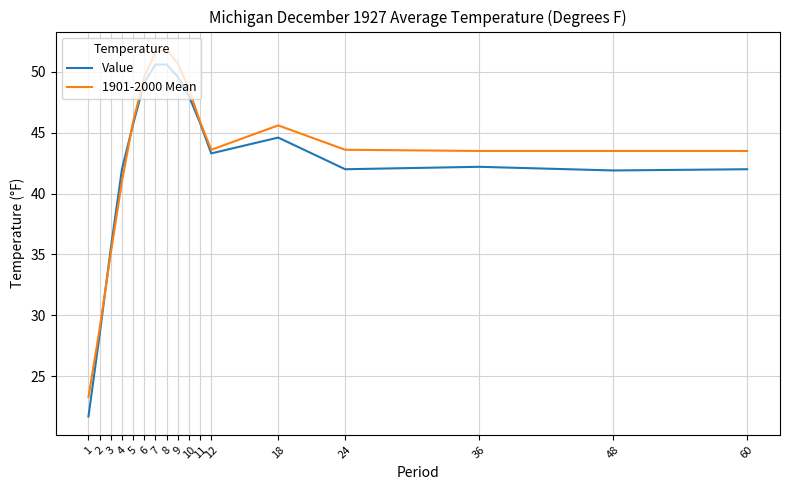

Count the number of categories in the chart.

17